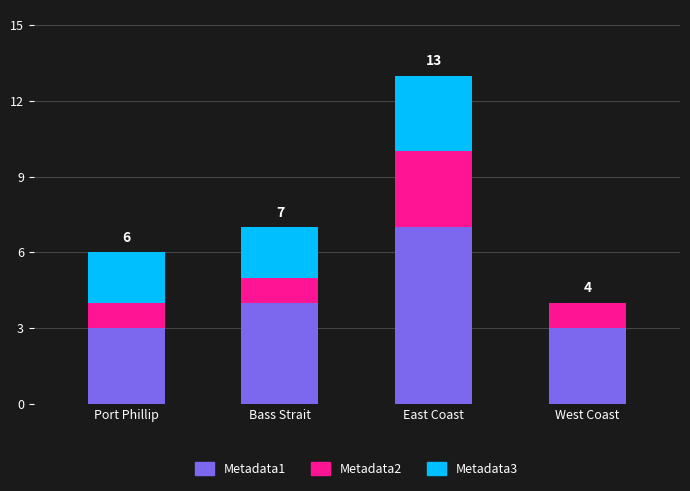

Does the chart contain stacked bars?

Yes